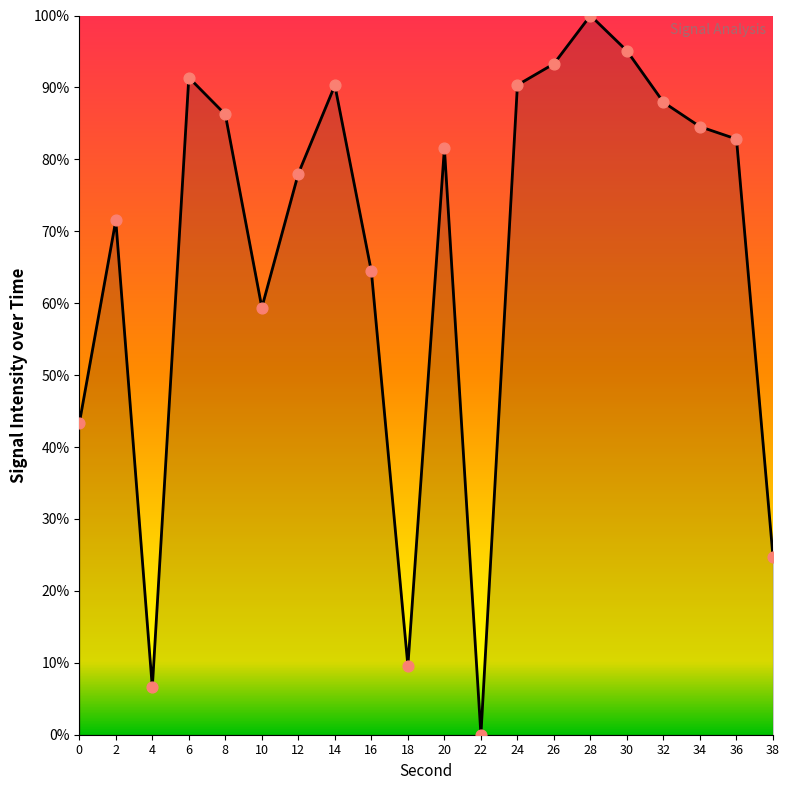

Between 0 and 10, which is larger?

10